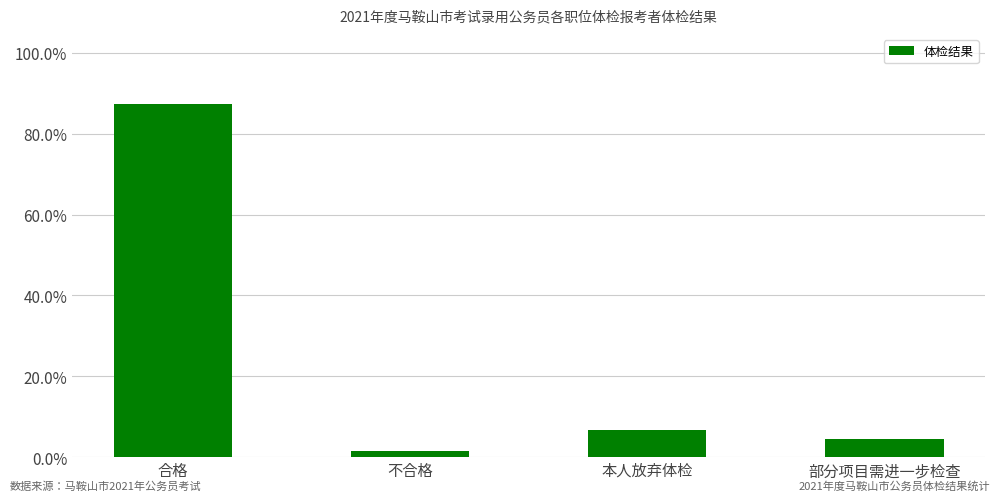

What is the maximum value shown in the chart?

87.3